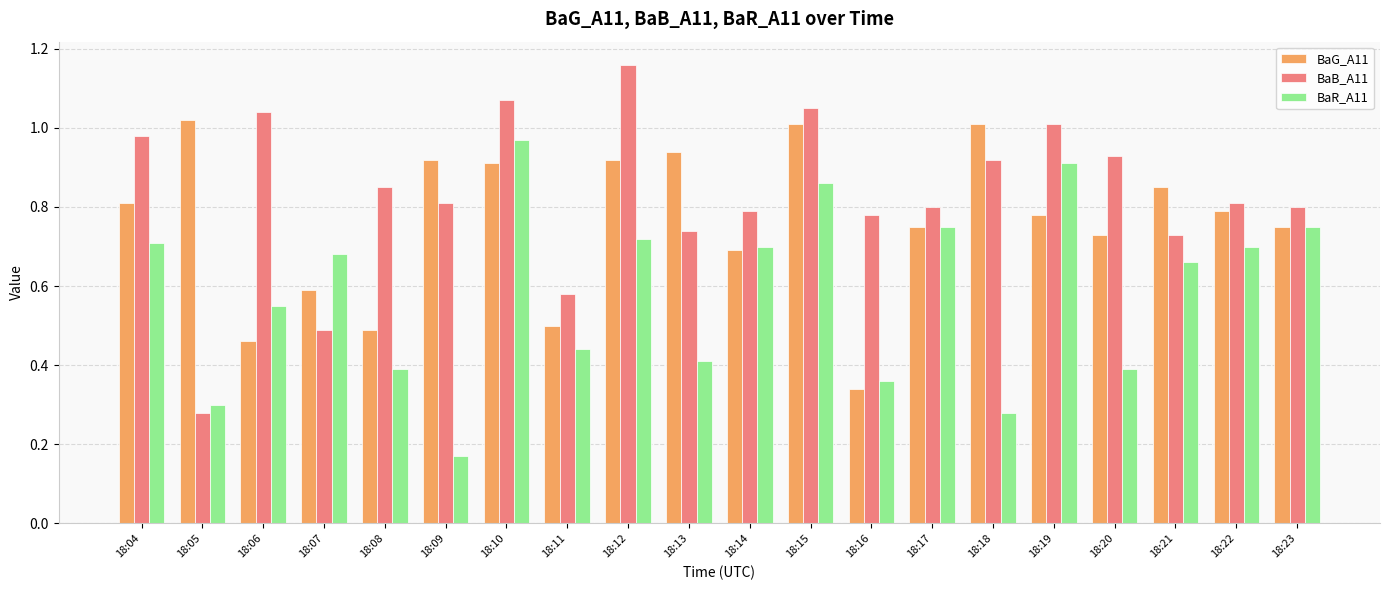

Rank the series at 18:04 from lowest to highest value.

BaR_A11, BaG_A11, BaB_A11